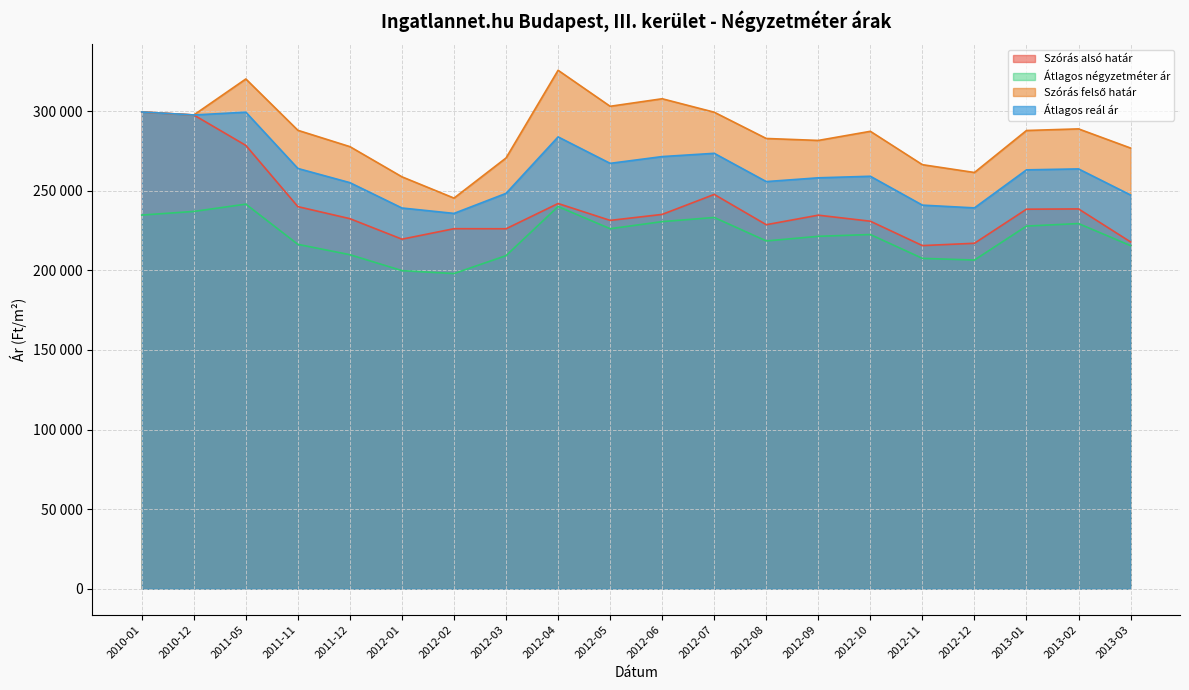

What is the difference between the highest and lowest values at 2012-11?

58844